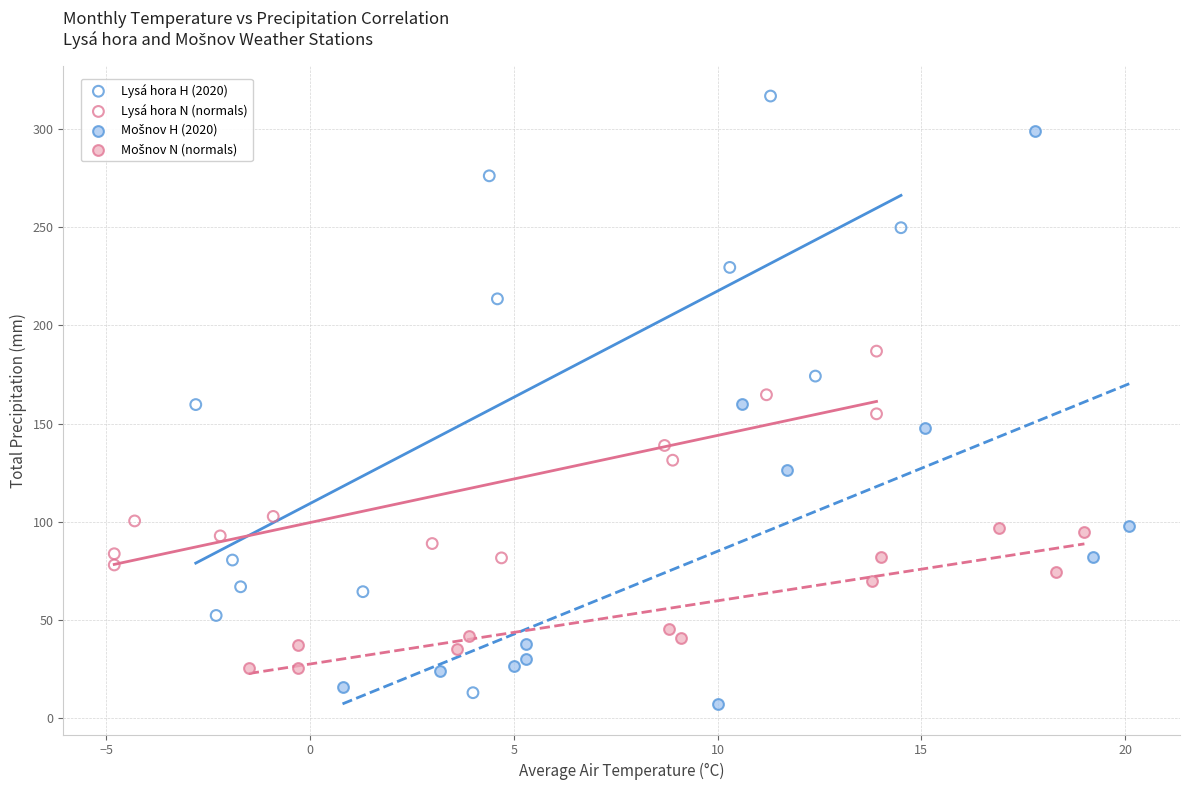

Which series reaches the maximum Y coordinate?

Lysá hora H (2020)